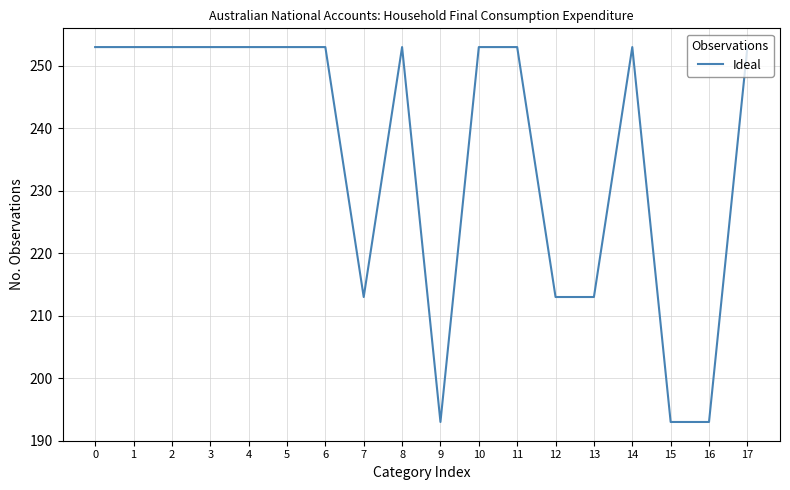

The value at 4 is 118. True or false?

False